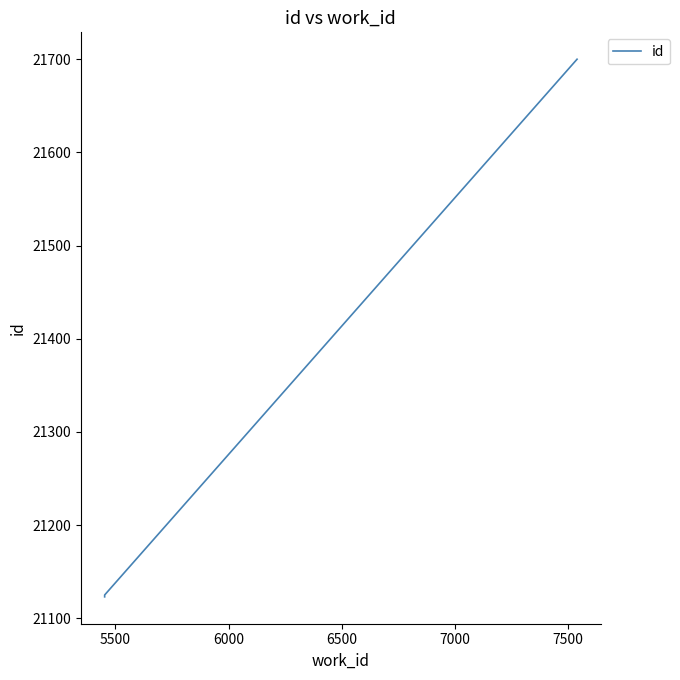

What is the difference between the maximum and minimum values?

577